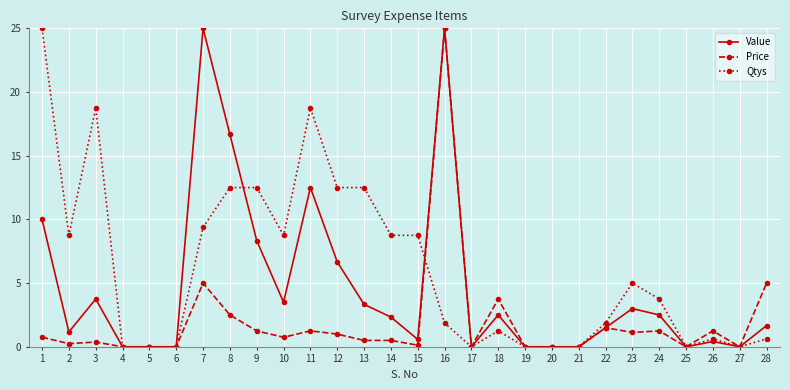

Between 9 and 22, which series saw the biggest shift?

Qtys